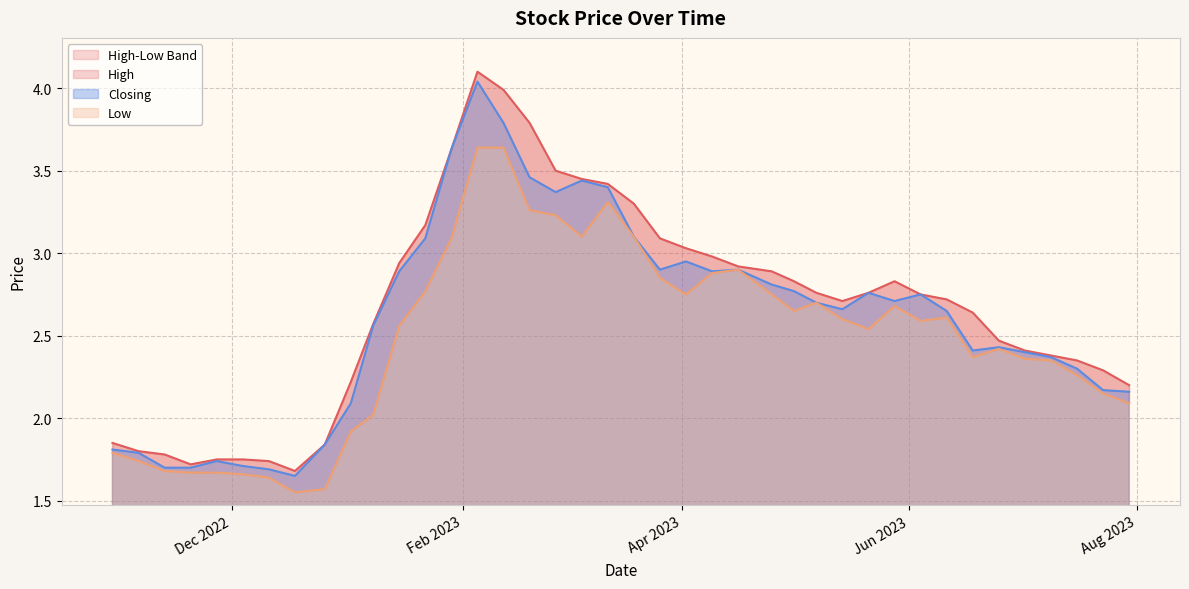

True or false: Low and High intersect in this chart.

False